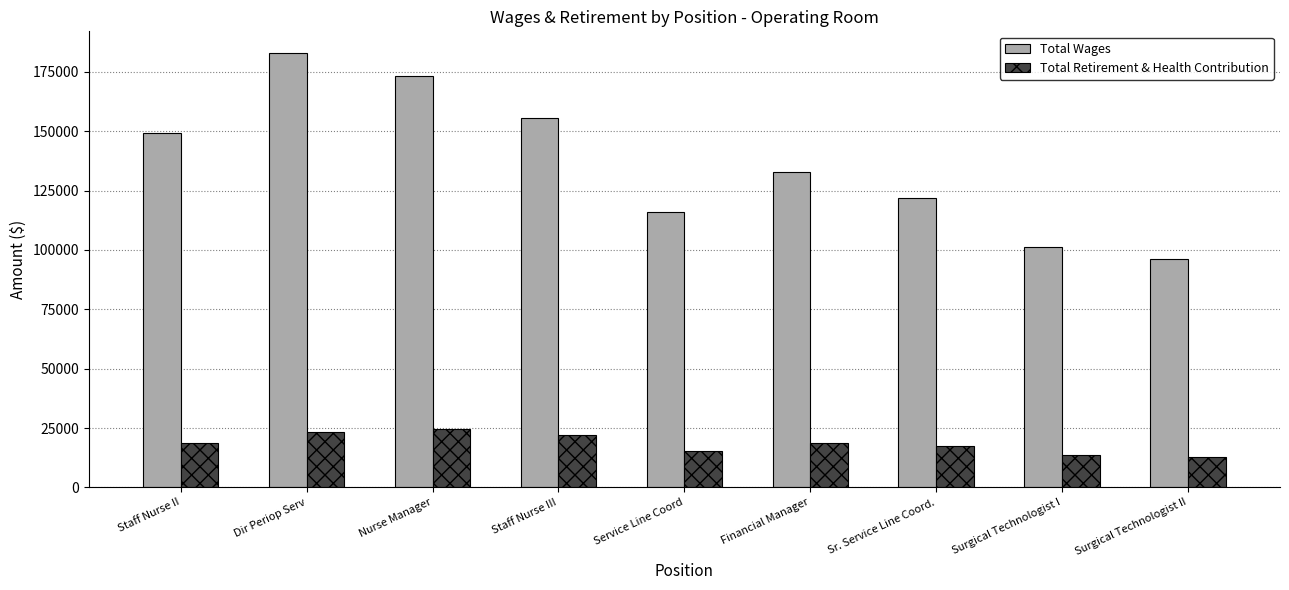

What is the sum of the Total Wages values at Staff Nurse III and Sr. Service Line Coord.?

277659.0